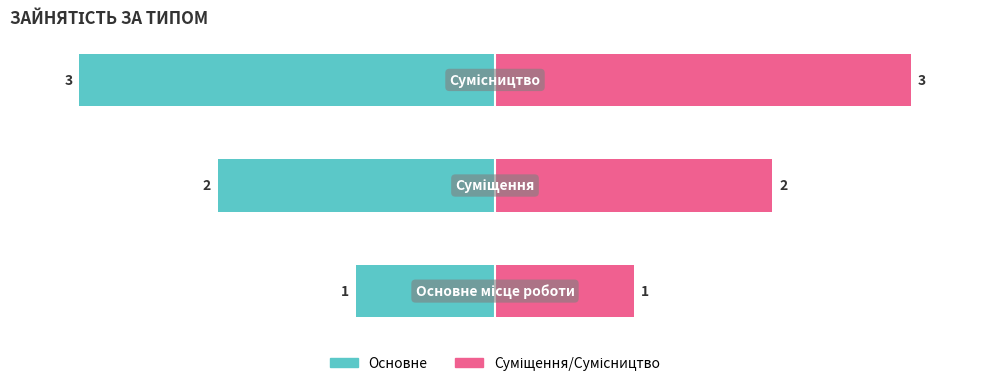

What is the difference between the highest and lowest values at 1?

4